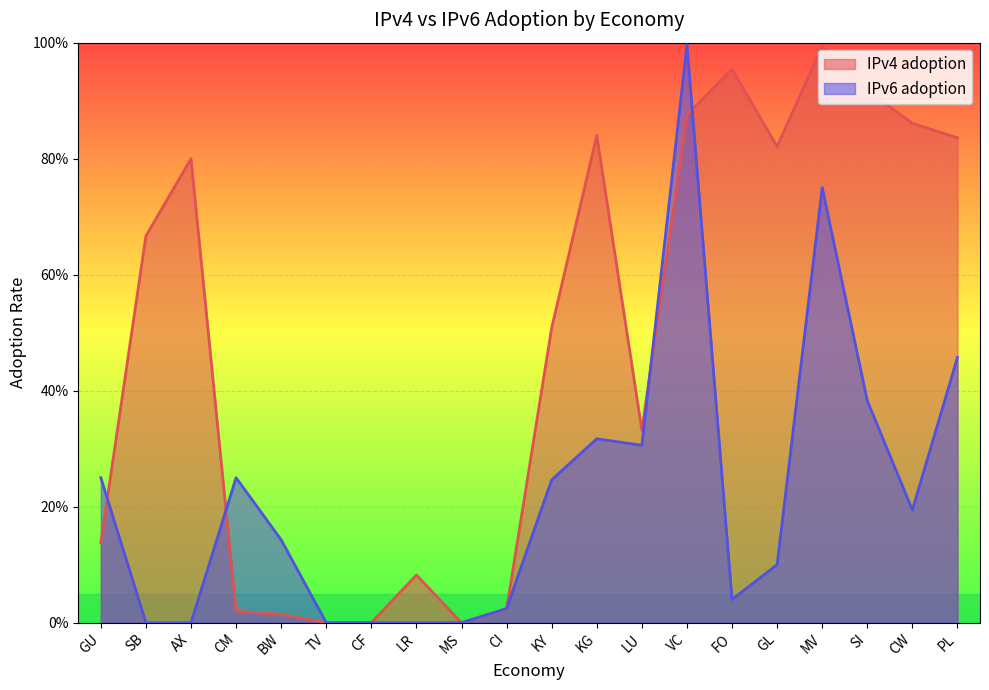

The value of IPv4 adoption at KY is 0.5. True or false?

True